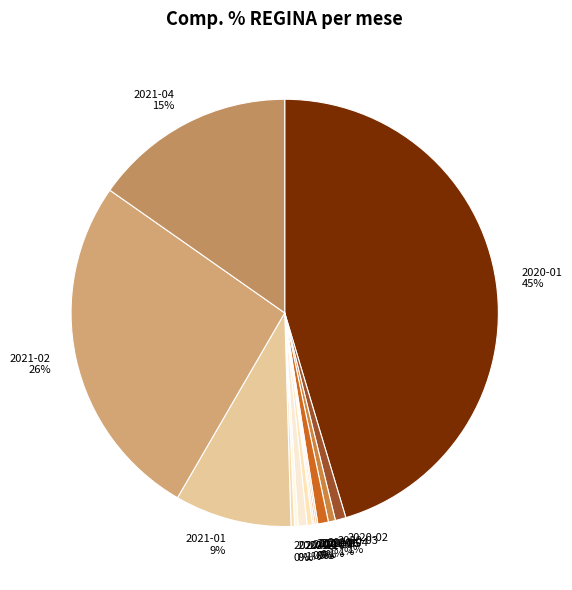

What percentage is the 2020-01 45% slice, to the nearest percent?

45%